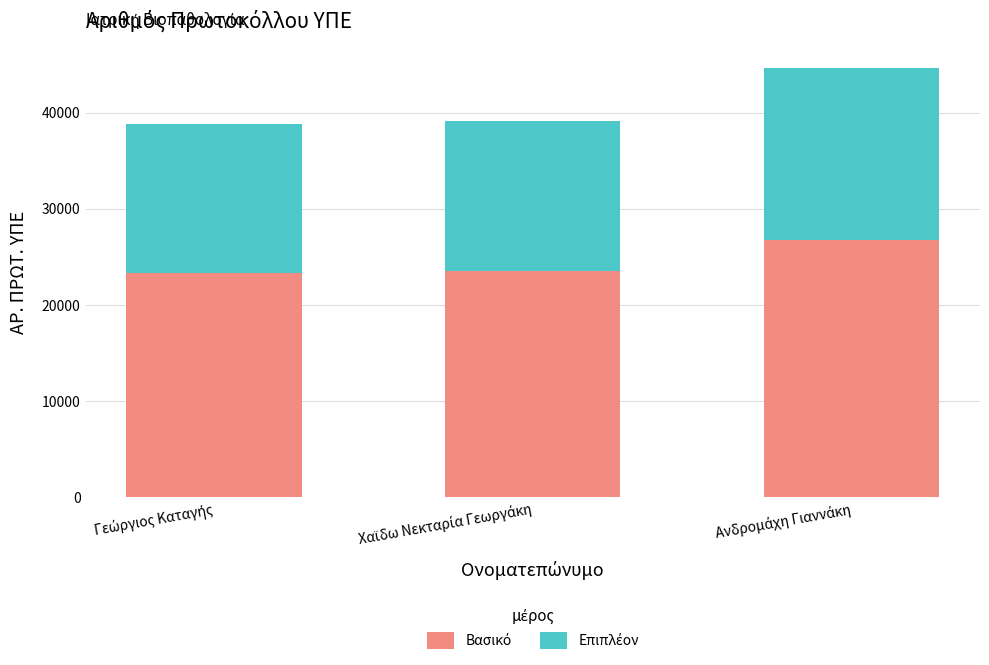

How many data points does each series have?

3